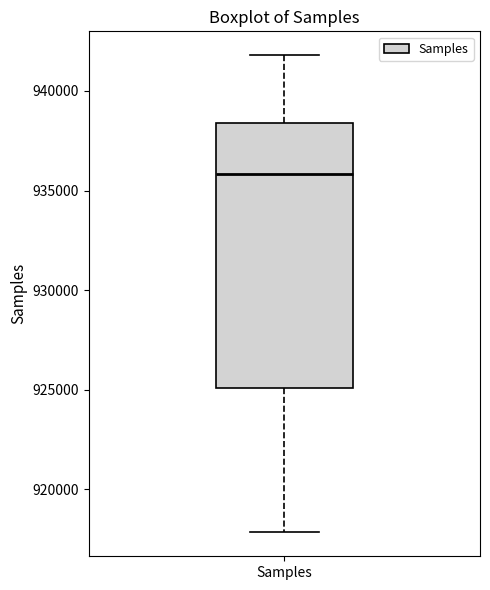

Where is the upper edge of the box for Samples on the y-axis? The values are not printed on the chart, so give them approximately, as read against the axis.

938500